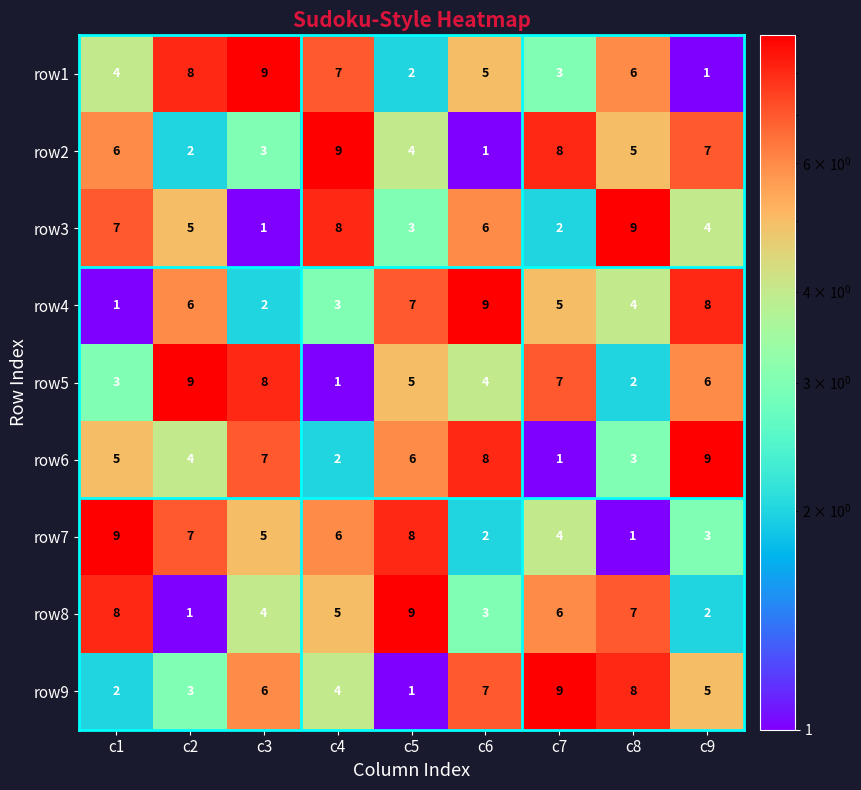

What is the difference between the maximum and minimum values in the row2 series?

8